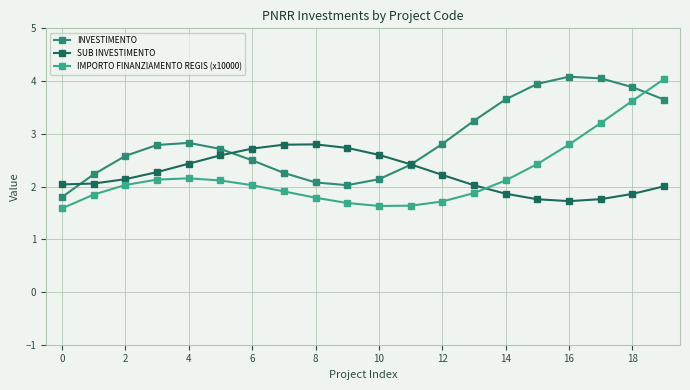

Does the chart have visible grid lines?

Yes